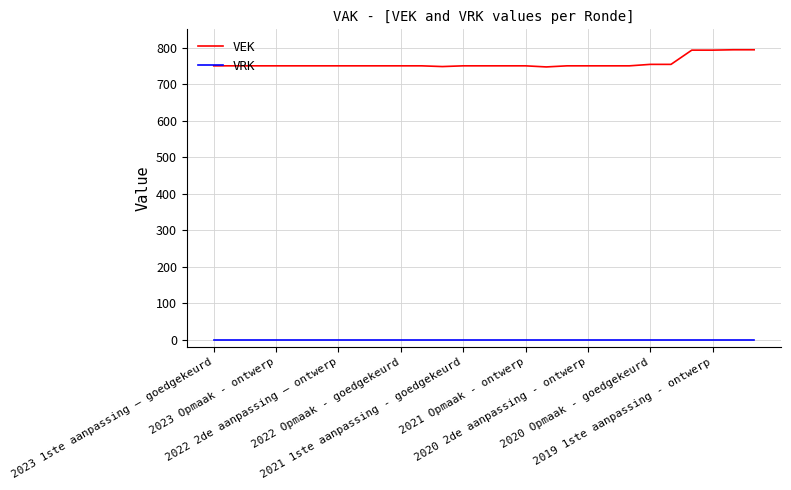

True or false: VEK and VRK intersect in this chart.

False